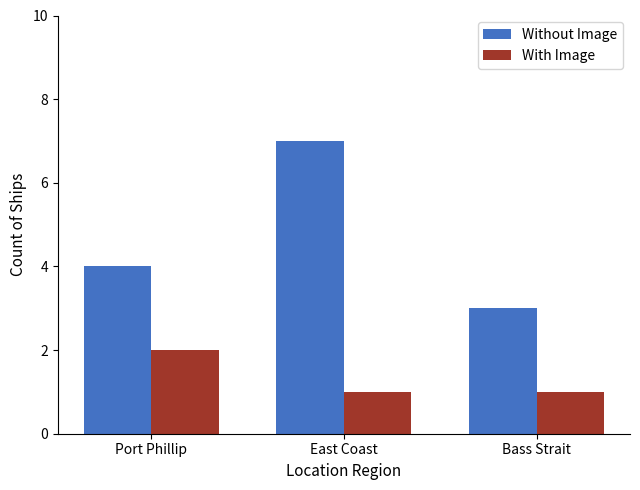

Which series has the widest spread of values?

Without Image